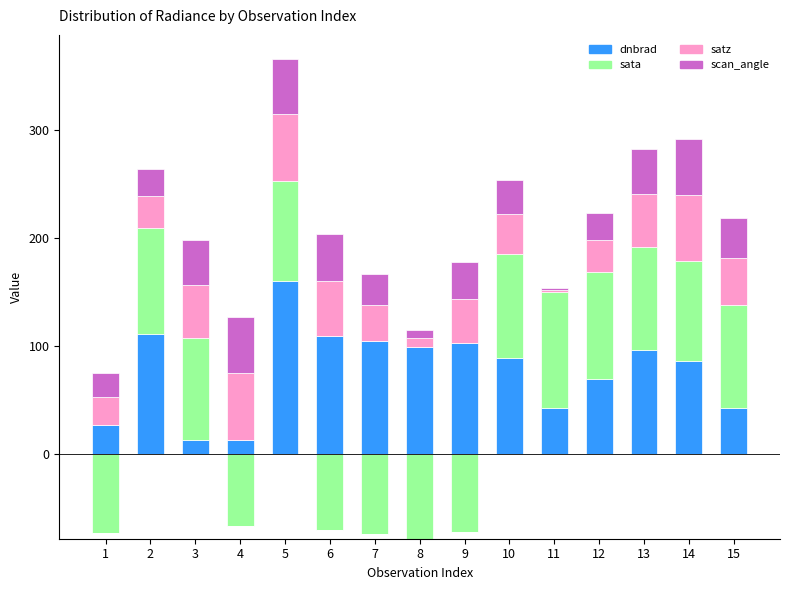

How many data points in scan_angle are less than 34?

7